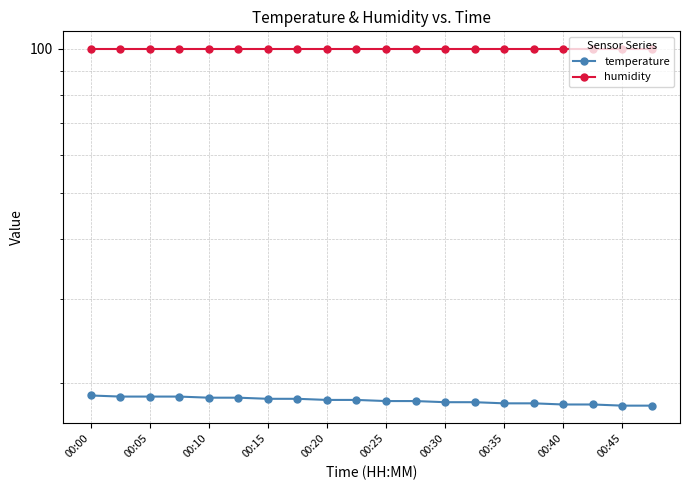

What value does the temperature series have at 00:40?

18.0